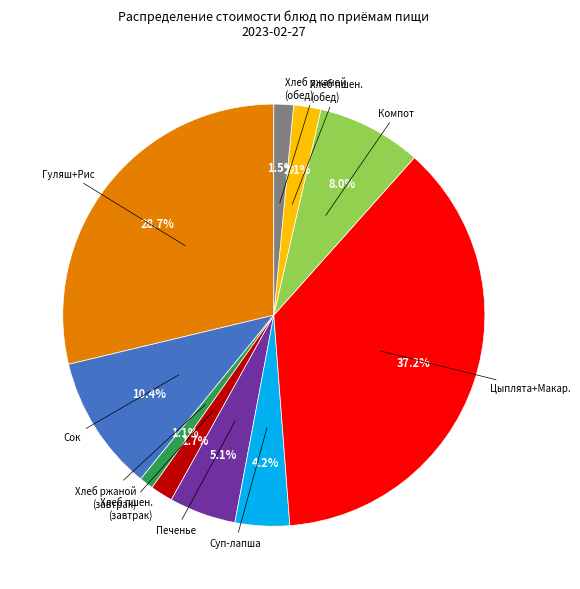

Is there a majority slice in this chart?

No